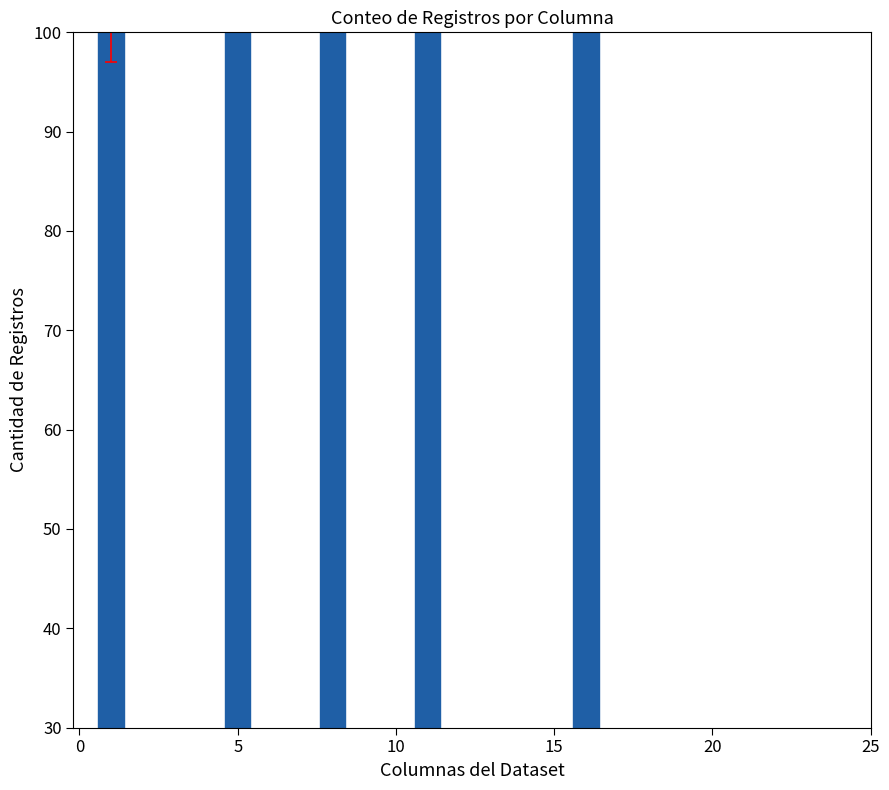

Does the chart contain stacked bars?

No